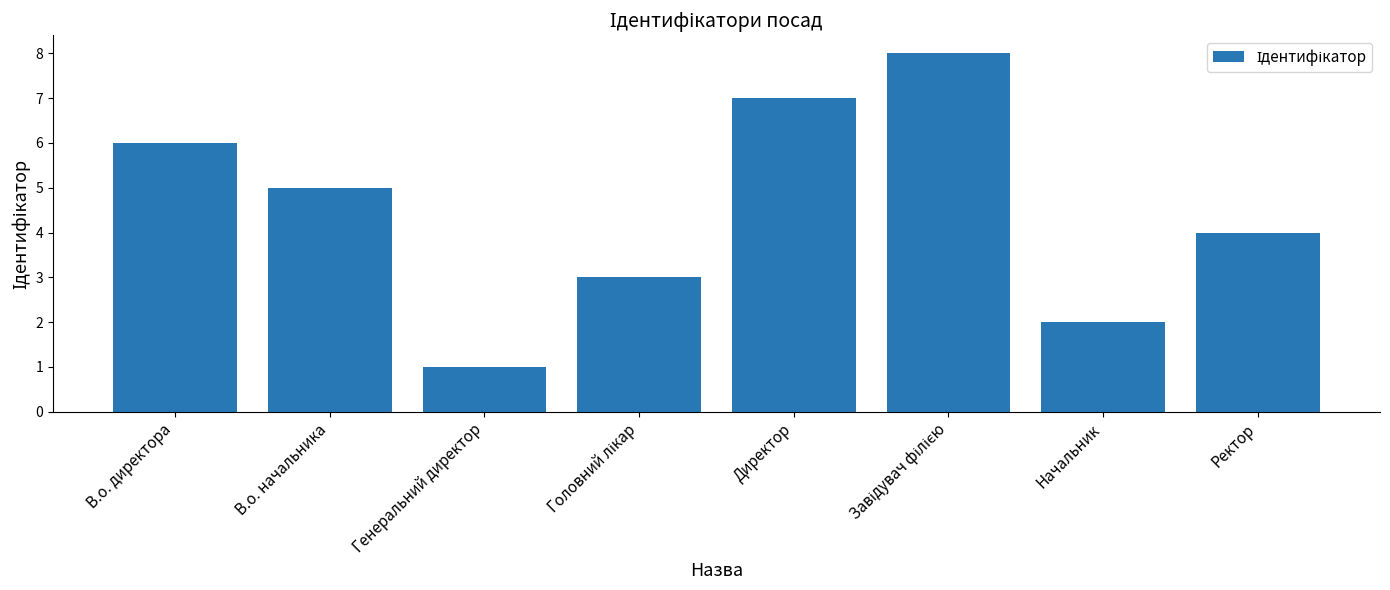

Reading left to right, what are all the values shown in this chart?

6	5	1	3	7	8	2	4